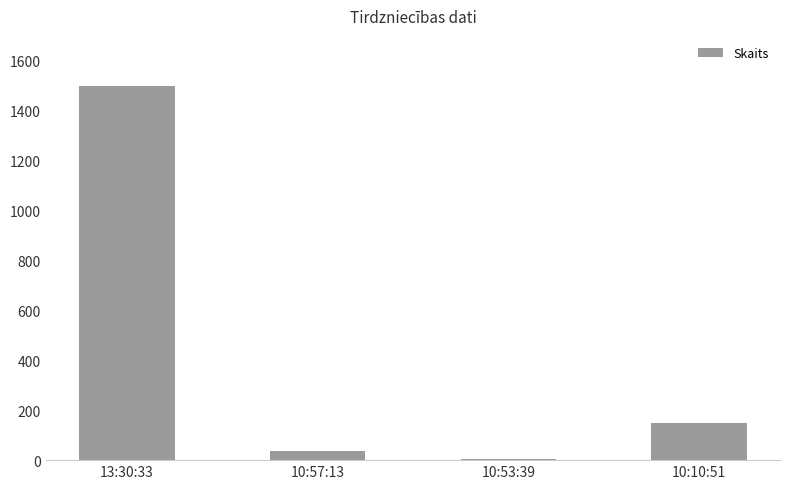

At which label is the value closest to 751?

10:10:51